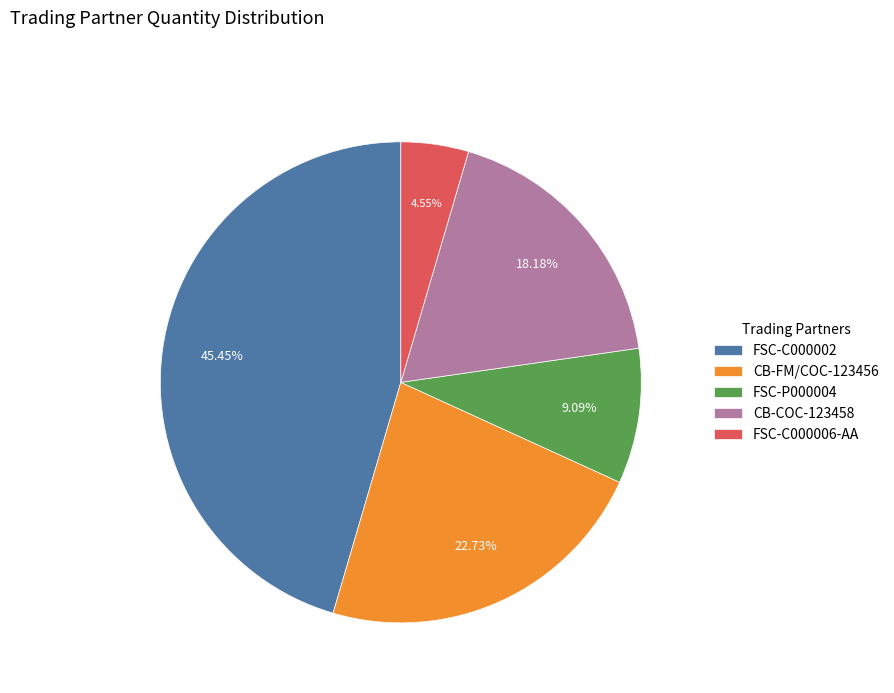

How many slices are in this pie chart?

5